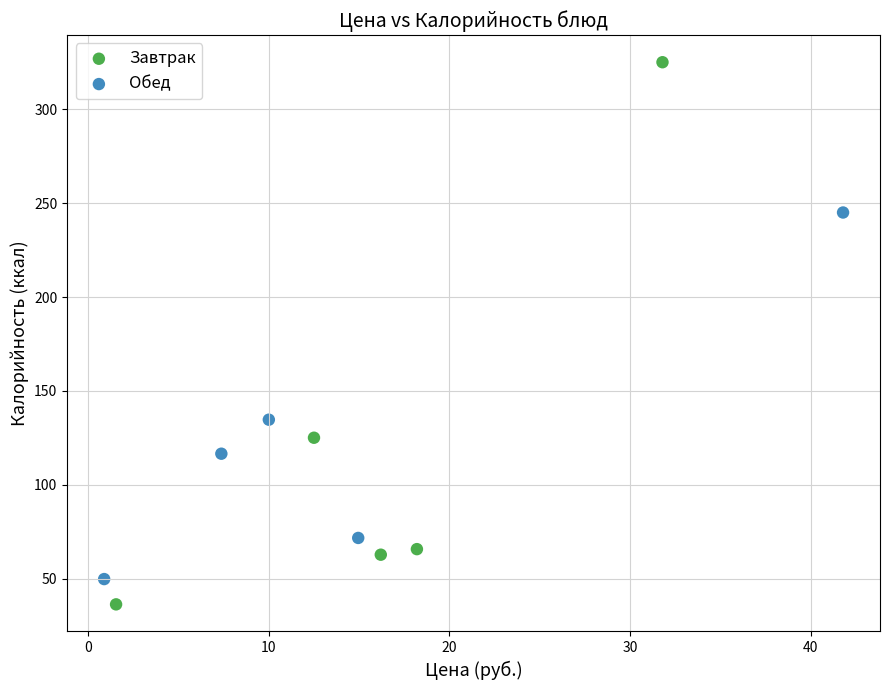

What are all the series names shown in the legend?

Завтрак, Обед